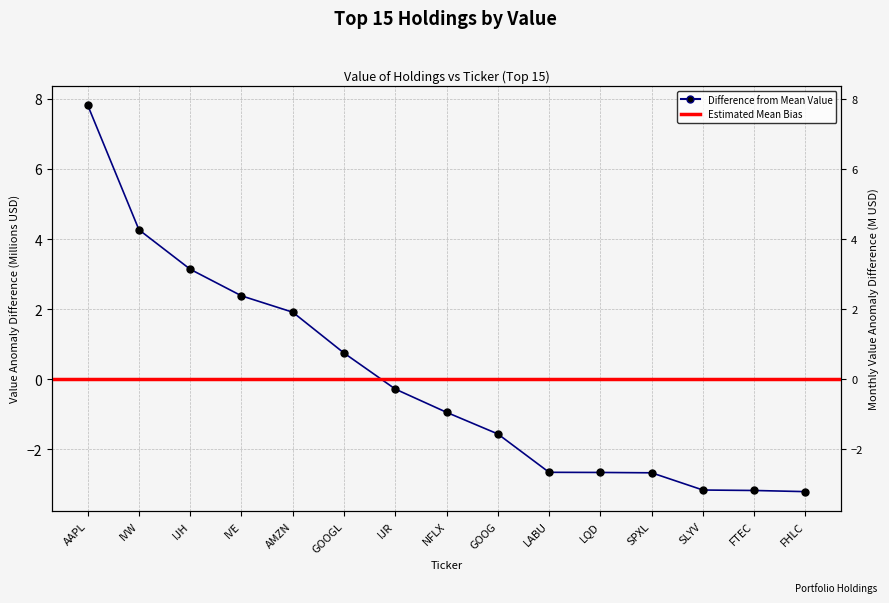

Which label corresponds to the largest value in the chart?

AAPL